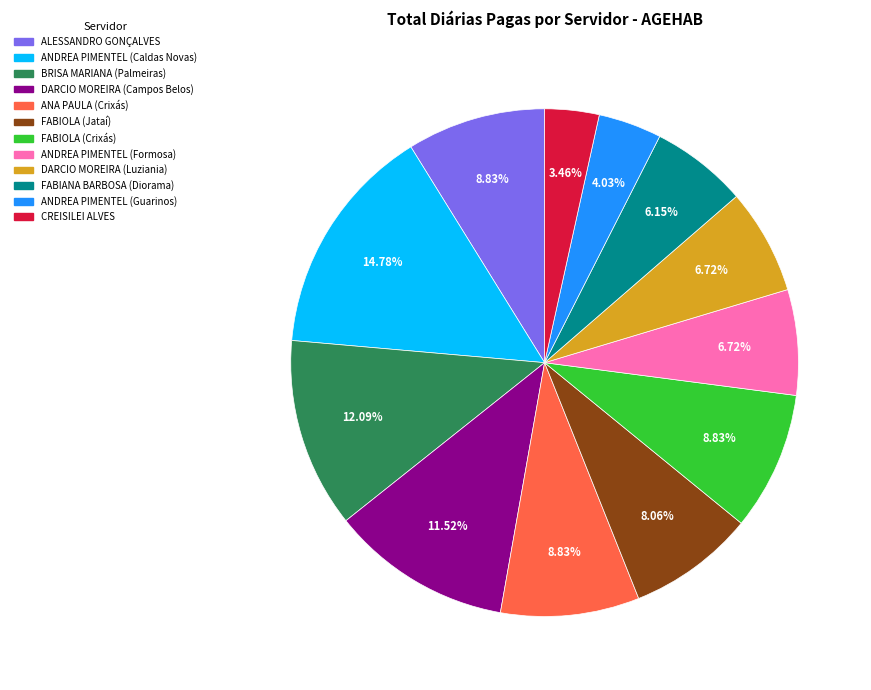

Is it true that DARCIO MOREIRA (Luziania) is 7% of the pie?

True